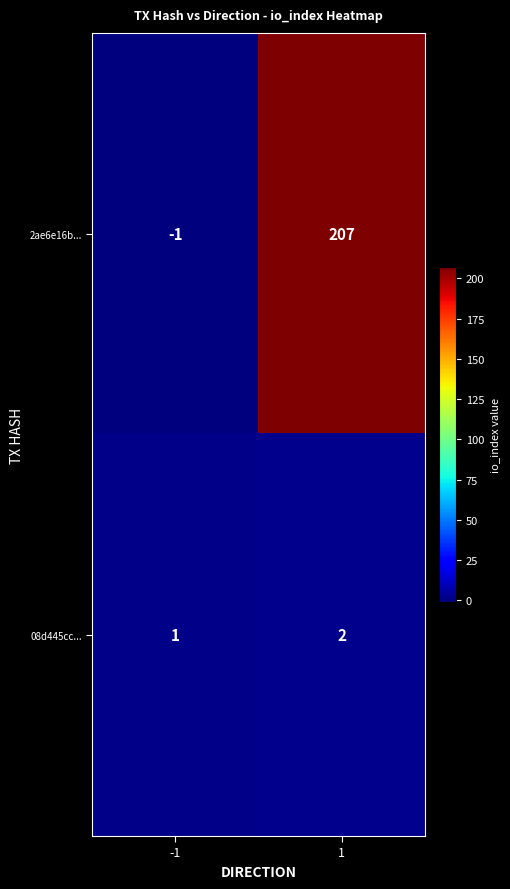

Rank the series by their average value, from highest to lowest.

2ae6e16b..., 08d445cc...